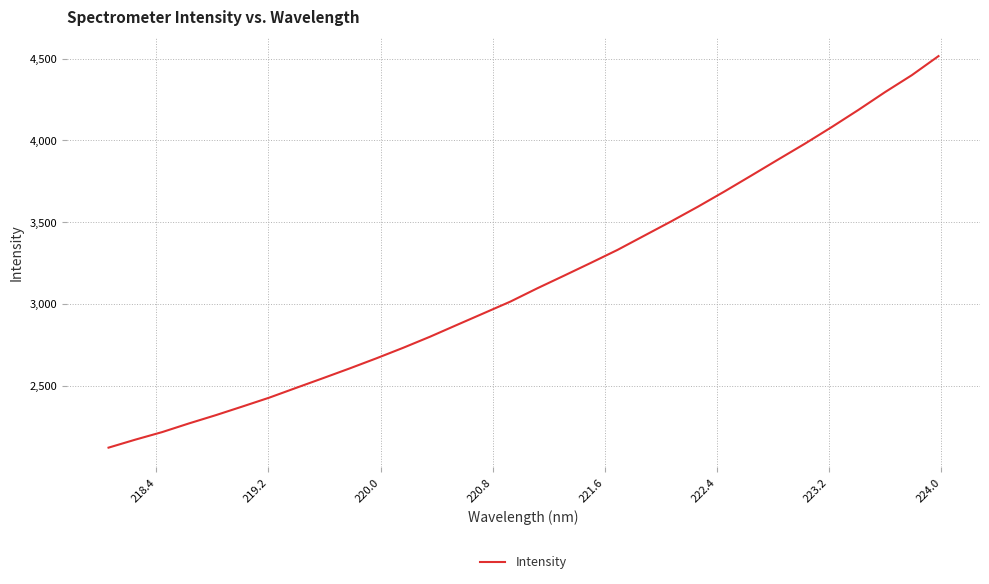

What is the greatest value displayed?

4515.6